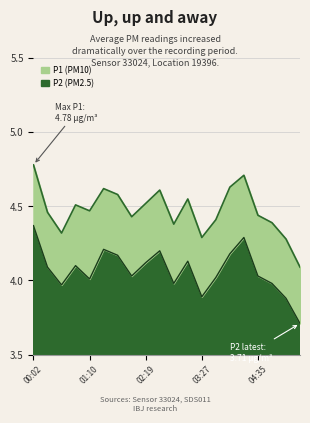

How many lines are shown in the chart?

2